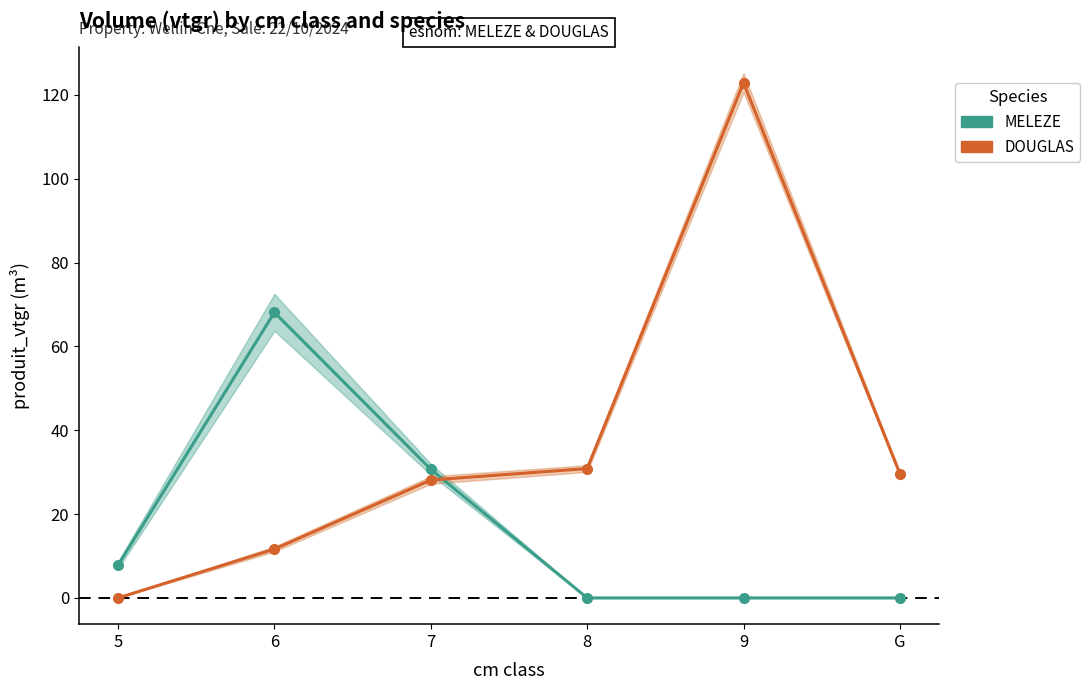

Which has a higher value, 6 or 8?

6